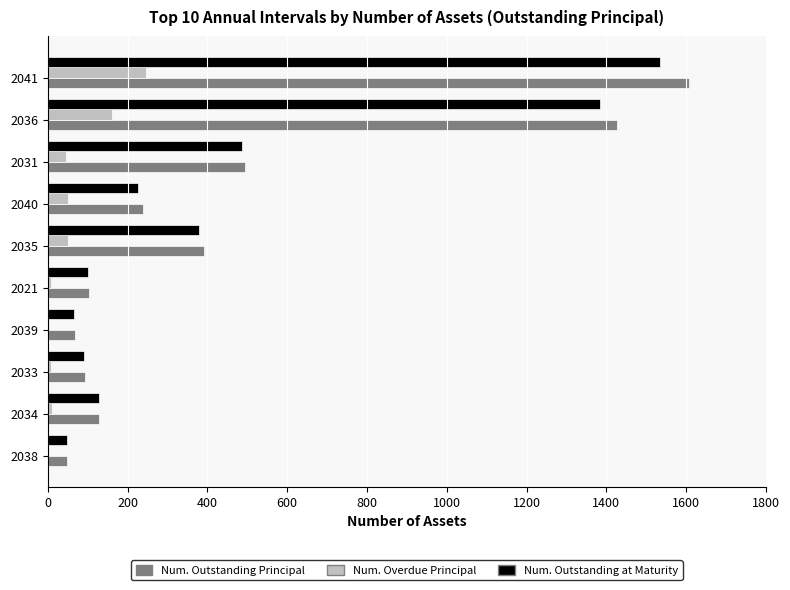

Is the value of Num. Outstanding Principal at 2038 greater than the value of Num. Outstanding at Maturity at 2041?

No